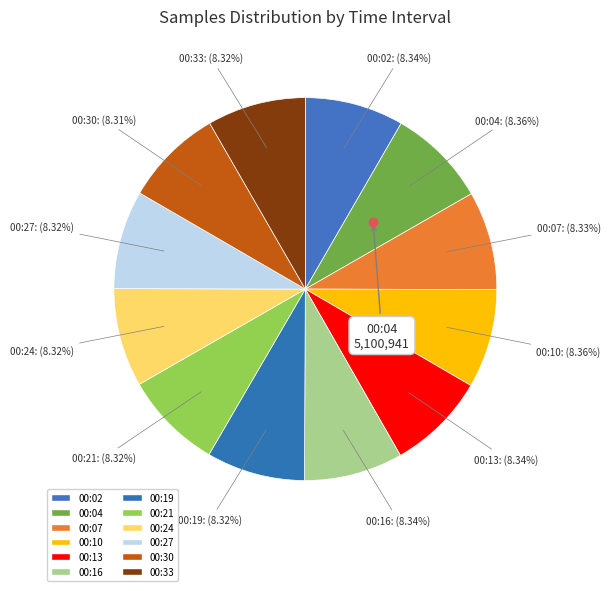

What is the ratio of the value at 00:10 to the value at 00:07?

1.0